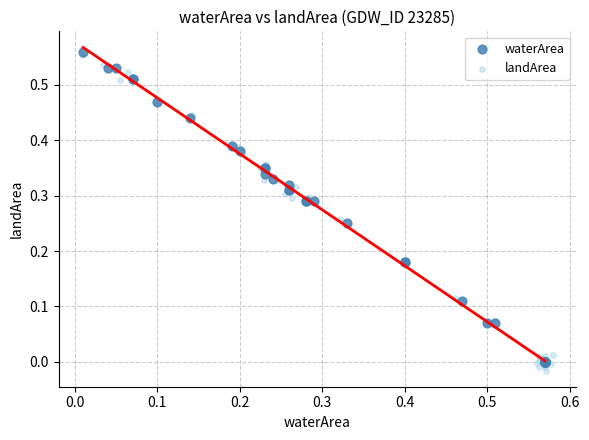

Which series contains the lowest Y value?

landArea